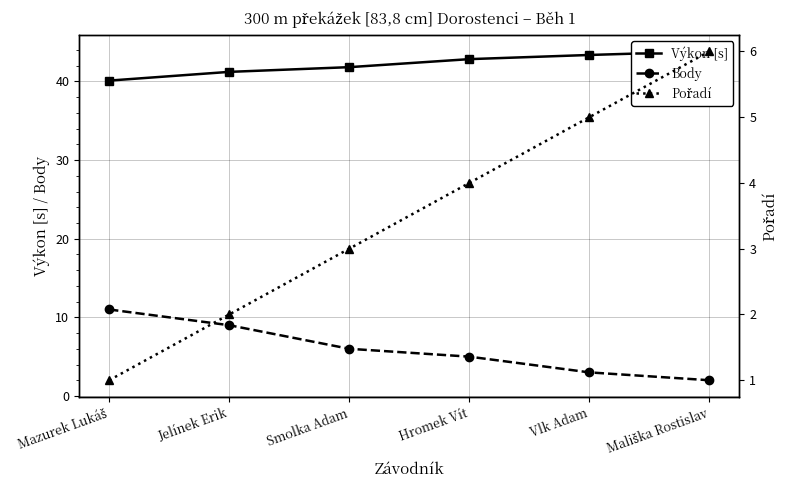

Reading left to right, transcribe all the data shown in this chart.

Výkon [s]: 40.1	41.2	41.8	42.8	43.4	43.8
Body: 11.0	9.0	6.0	5.0	3.0	2.0
Pořadí: 1.0	2.0	3.0	4.0	5.0	6.0